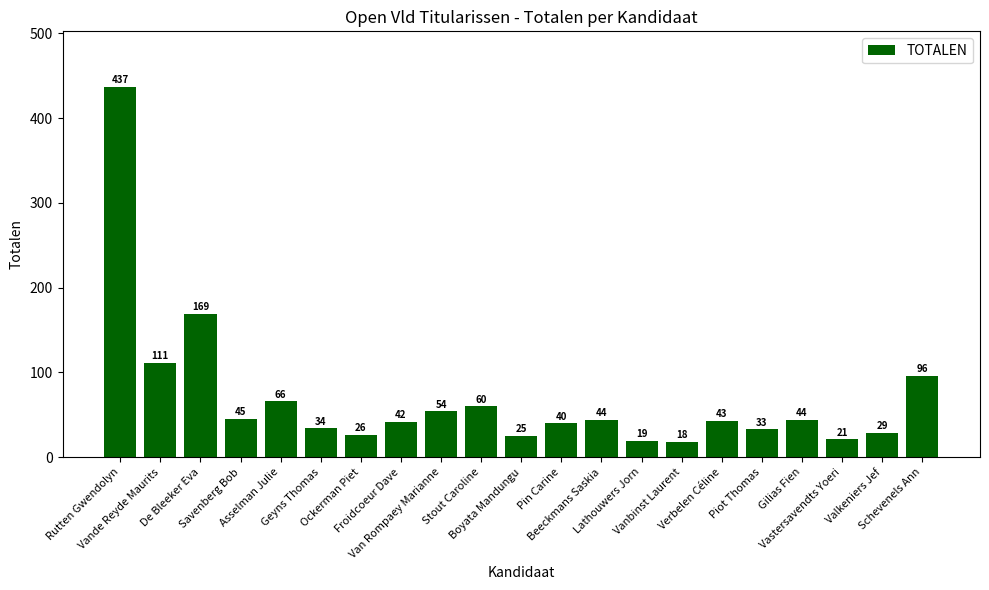

What is the greatest value displayed?

437